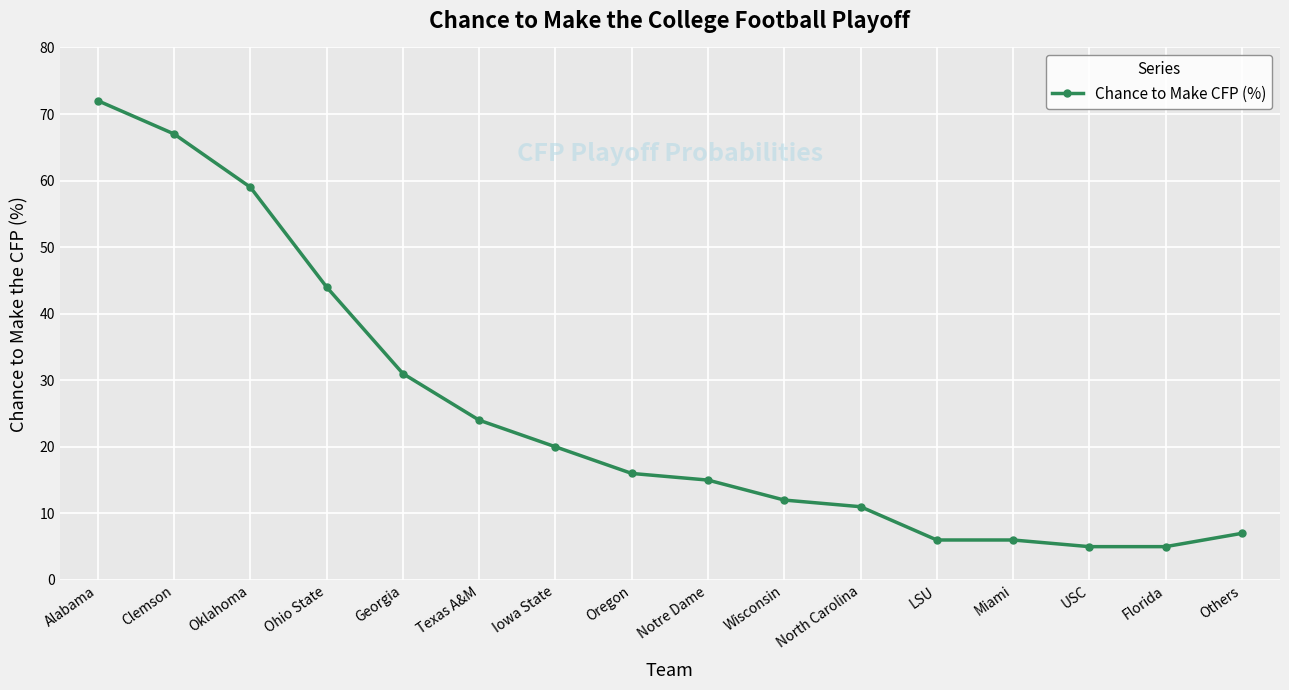

What is the difference between the second highest and second lowest values?

62